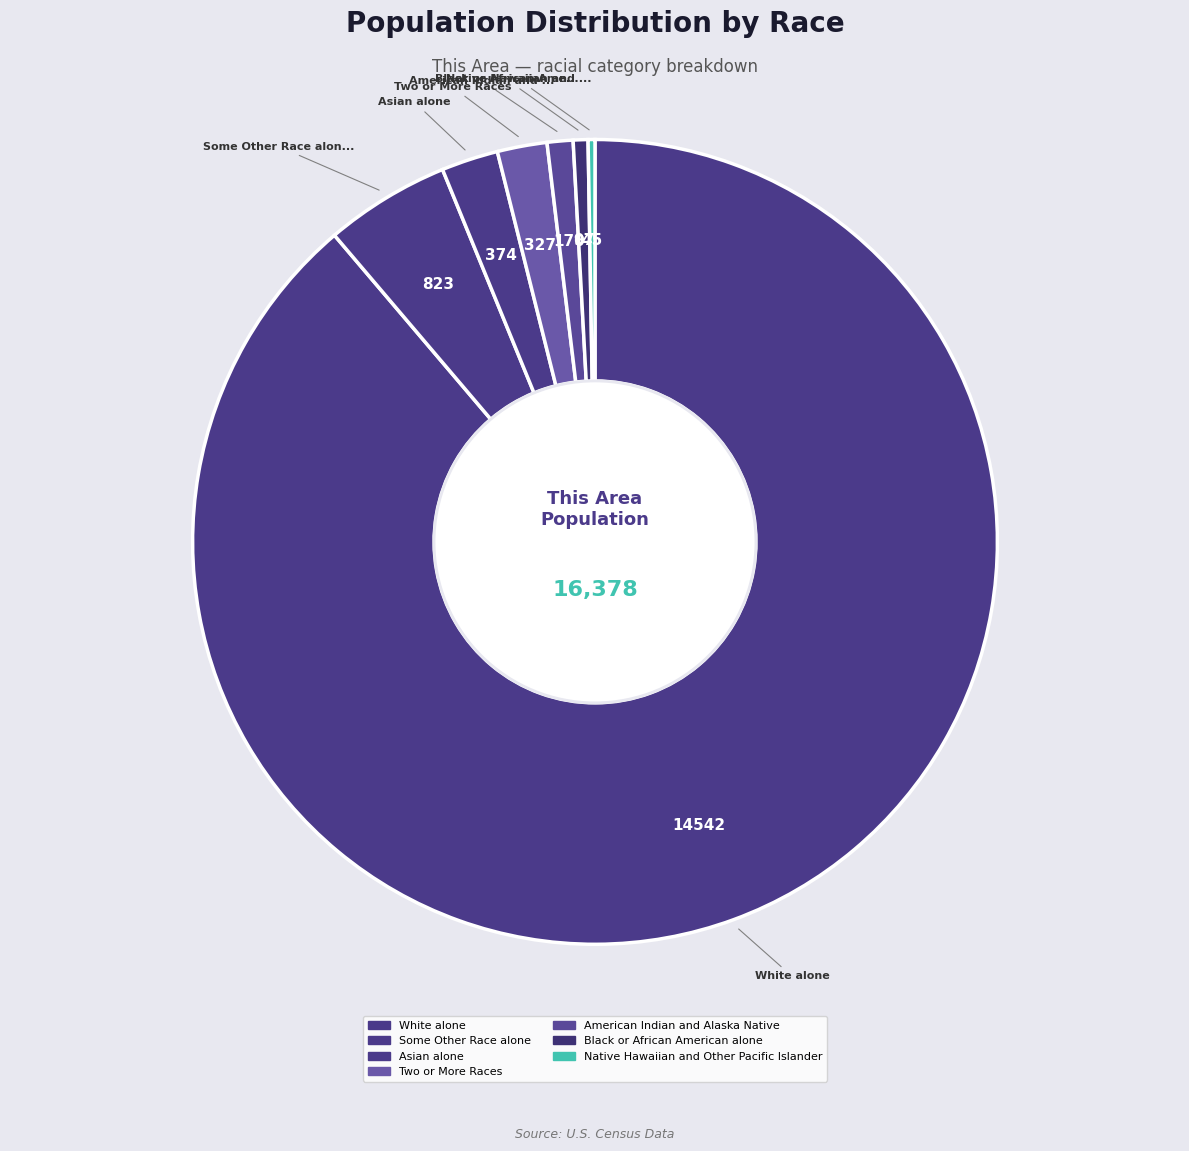

Which slice is the largest?

White alone